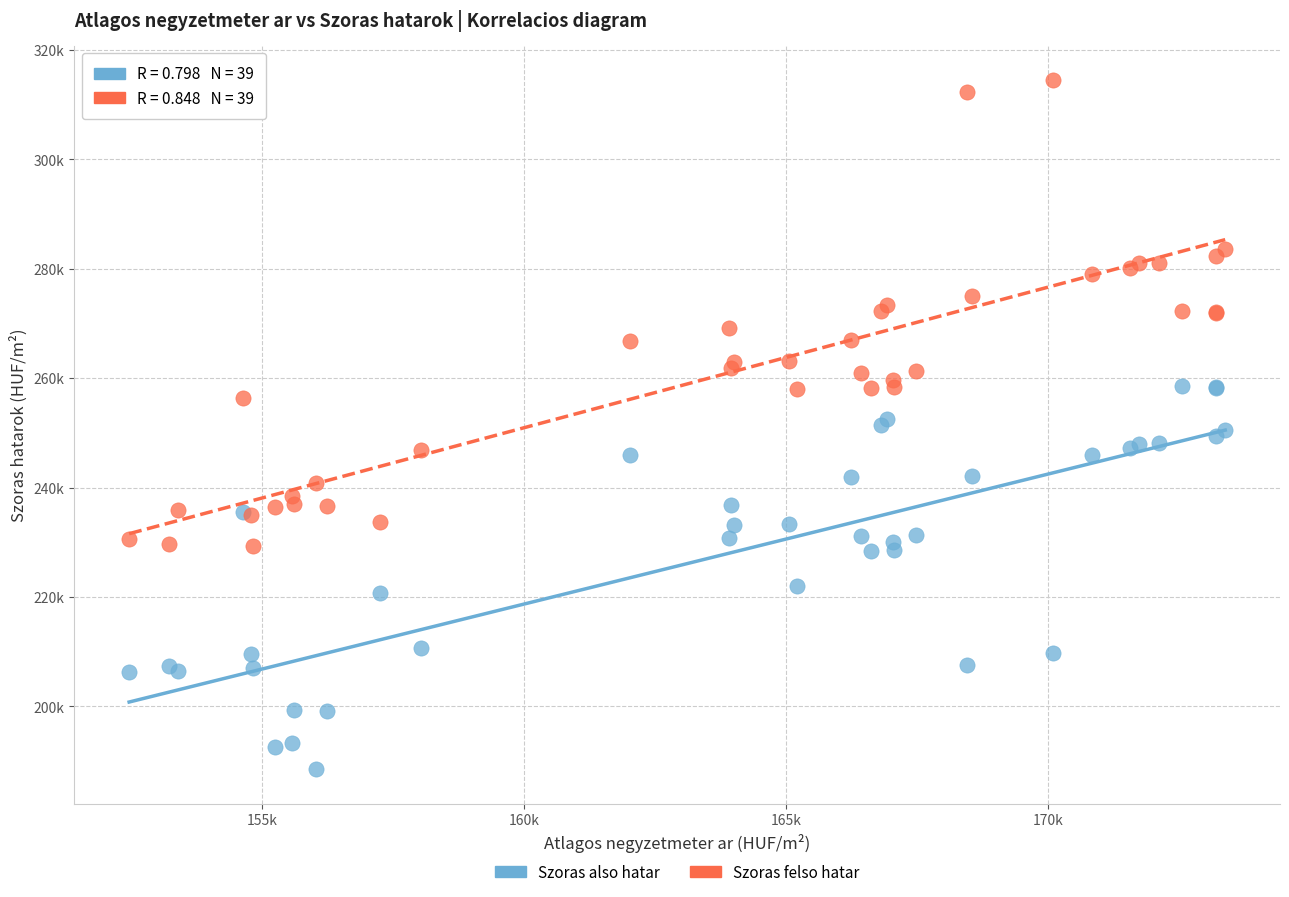

What are all the series names shown in the legend?

Szoras also hatar, Szoras felso hatar